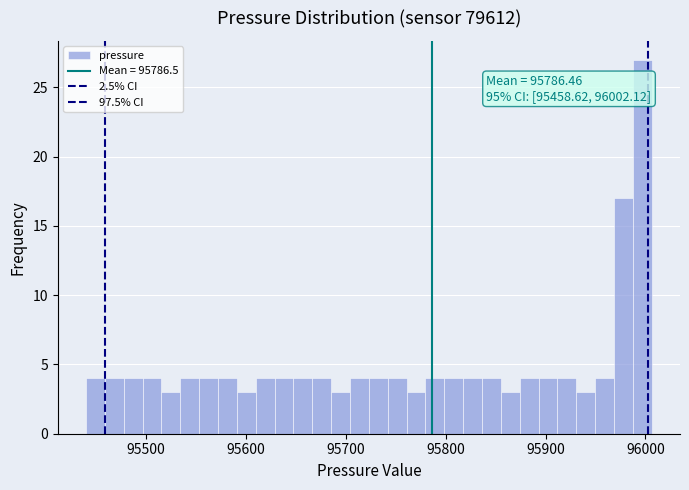

Read against the x-axis, roughly where is the centre of the tallest bar?

96000